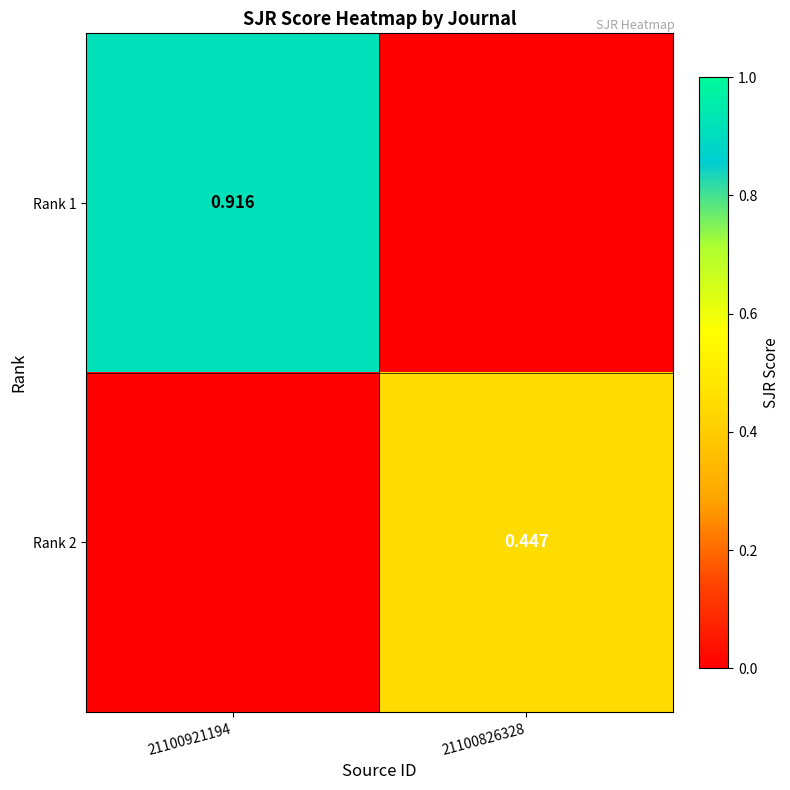

Is the value of Rank 2 at 21100826328 greater than the value of Rank 1 at 21100921194?

No